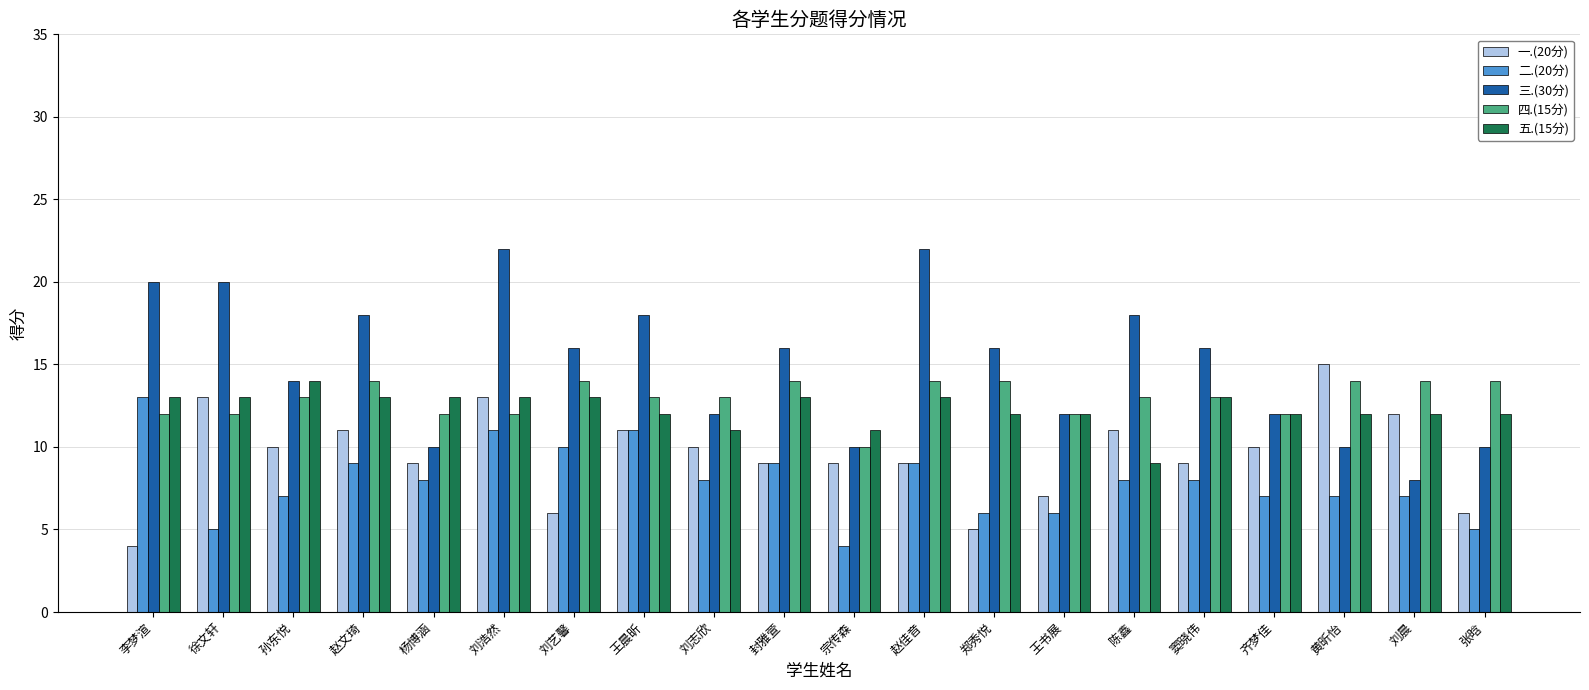

Is it true that 四.(15分) equals 4 at 刘志欣?

False